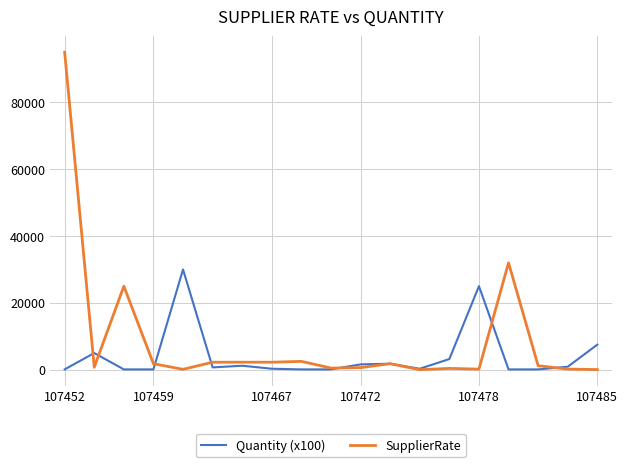

Which series has the largest total across all categories?

SupplierRate